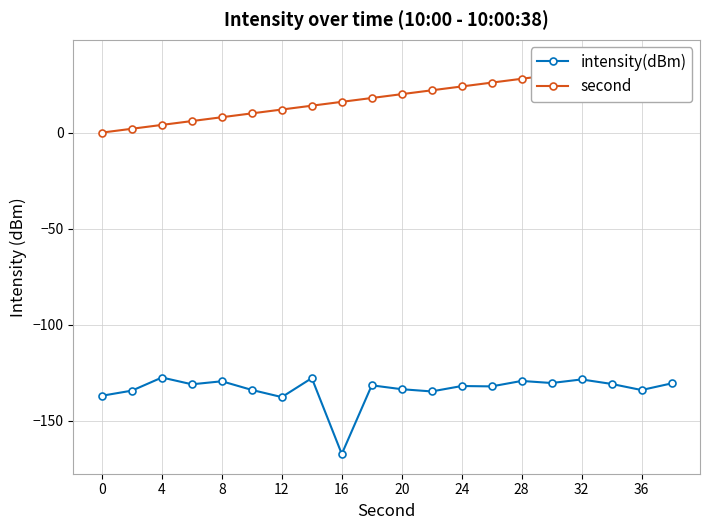

What is the maximum value for intensity(dBm)?

-127.4